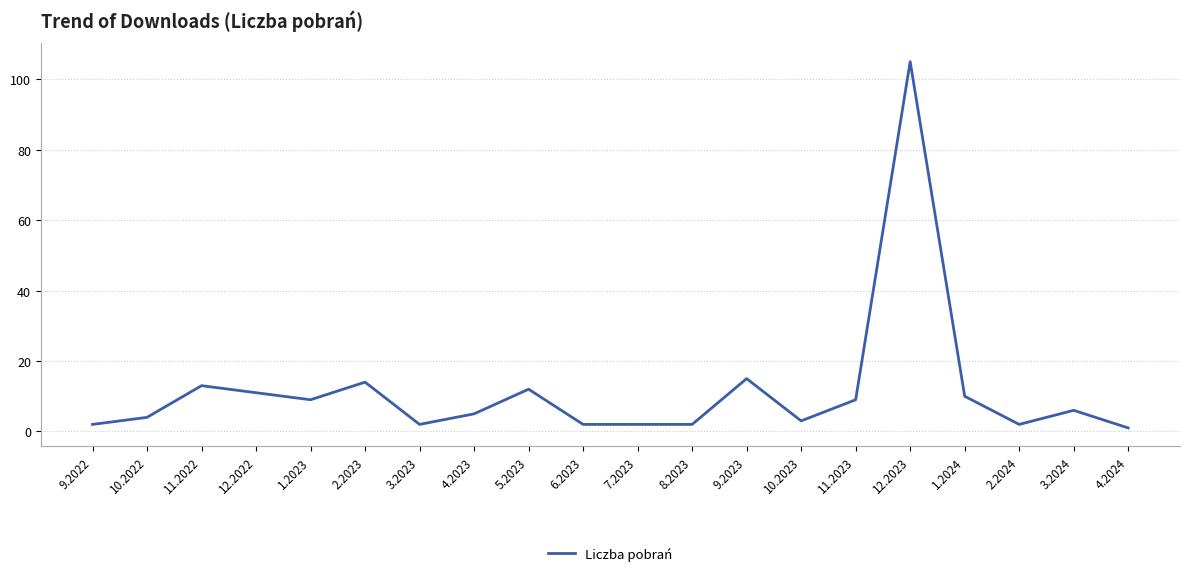

What is the greatest value displayed?

105